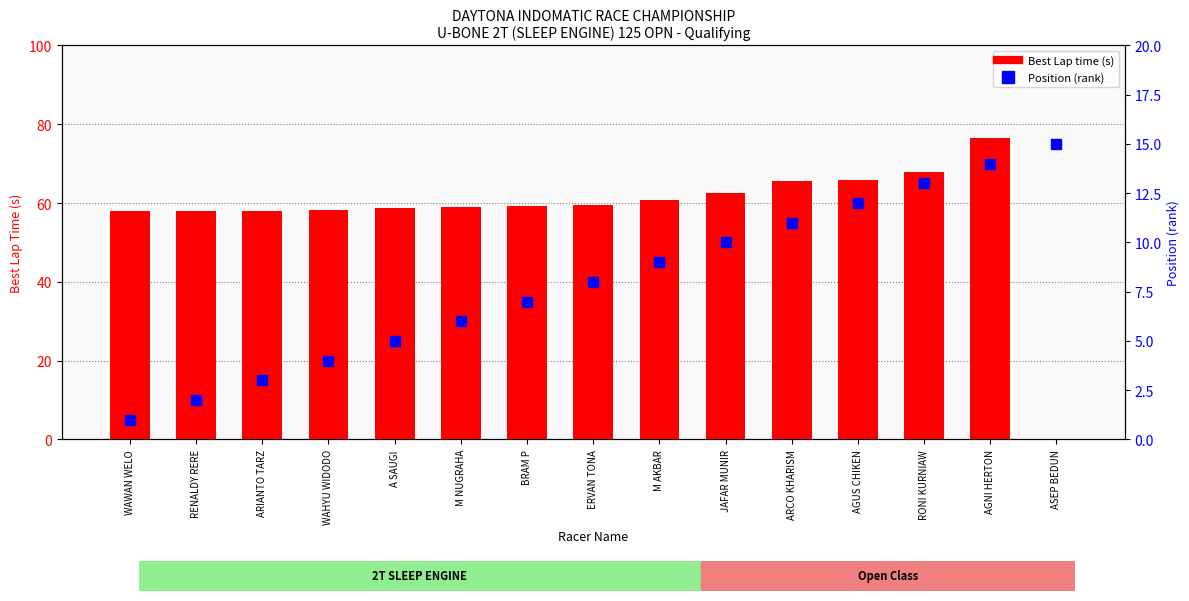

What is the total value across all series at ARIANTO TARZ?

61.1